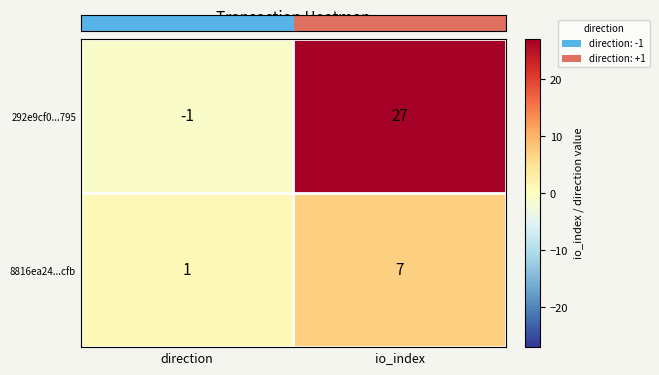

Which series changed the most between direction and io_index?

292e9cf0...795